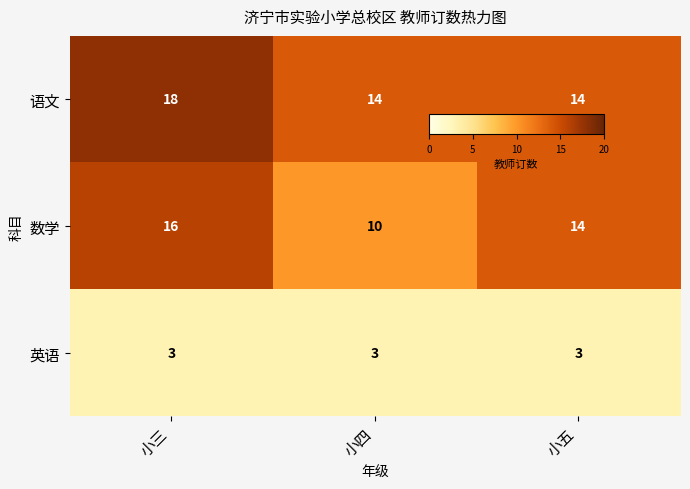

At which label does 数学 first exceed 14?

小三